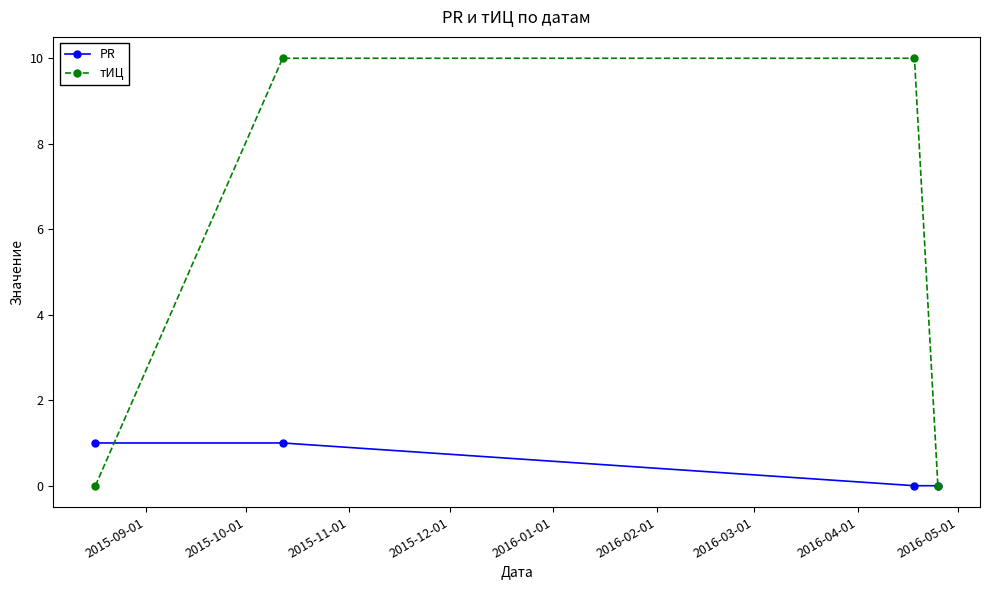

Does the chart have visible grid lines?

No